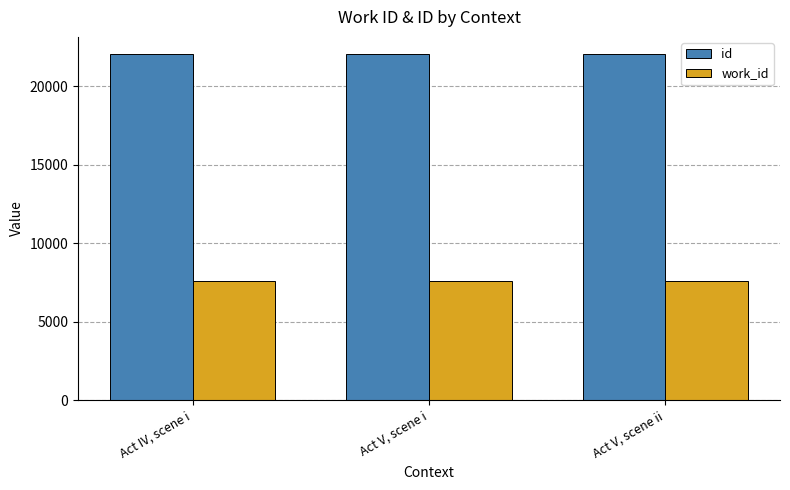

List the series in order of their peak value, lowest first.

work_id, id